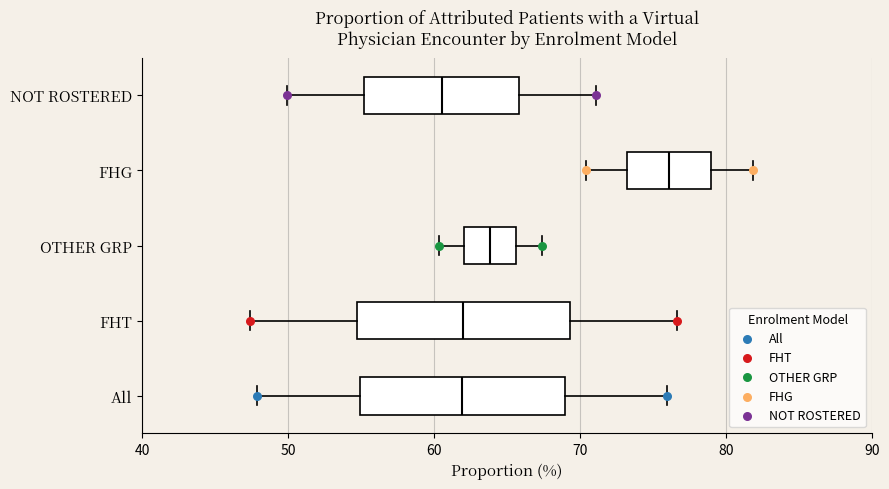

Which box has the furthest to the right median line?

FHG